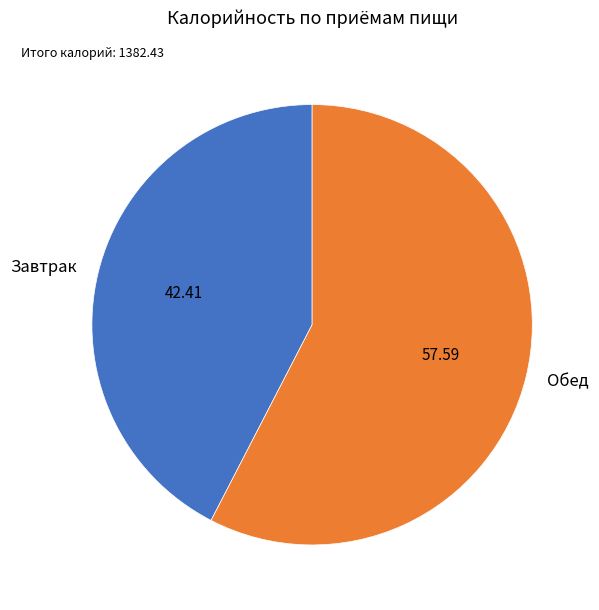

Is there a majority slice in this chart?

Yes